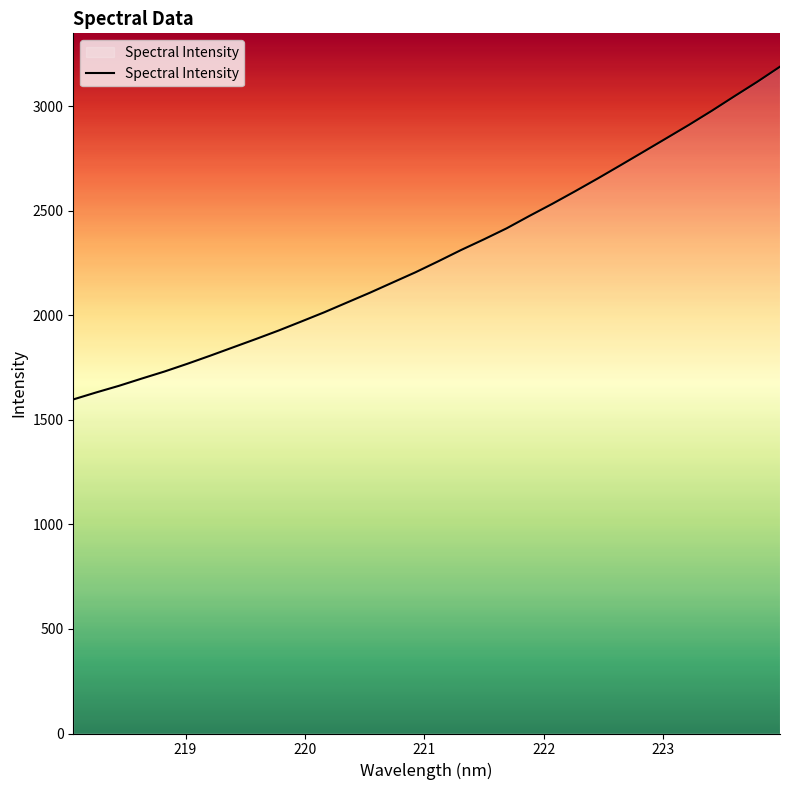

What is the difference between the maximum and minimum values?

1591.9